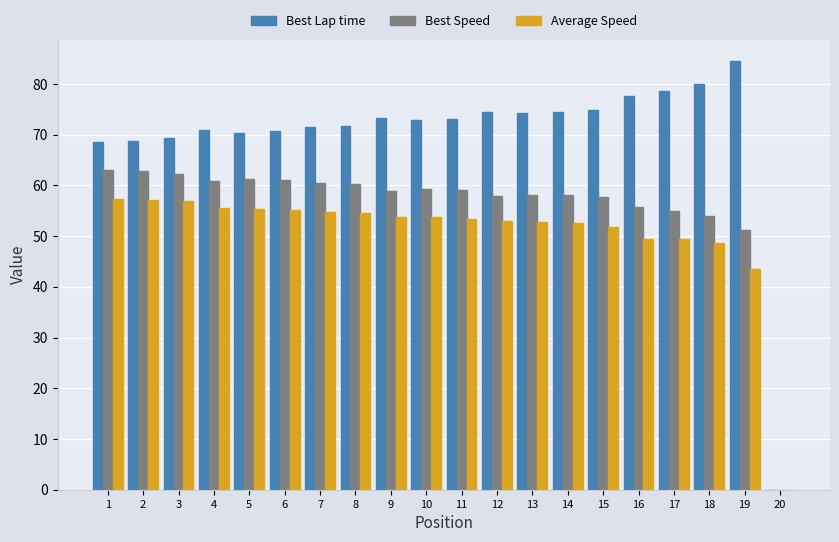

True or false: Best Speed has a value of 39.7 at 6.

False